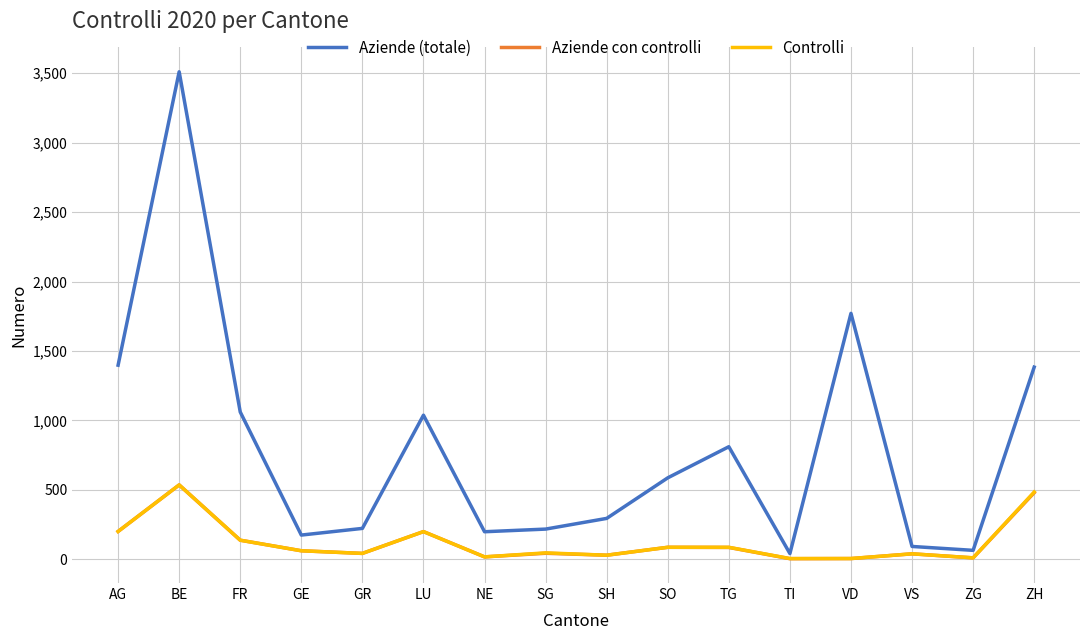

What is the difference between the highest and lowest values at FR?

923